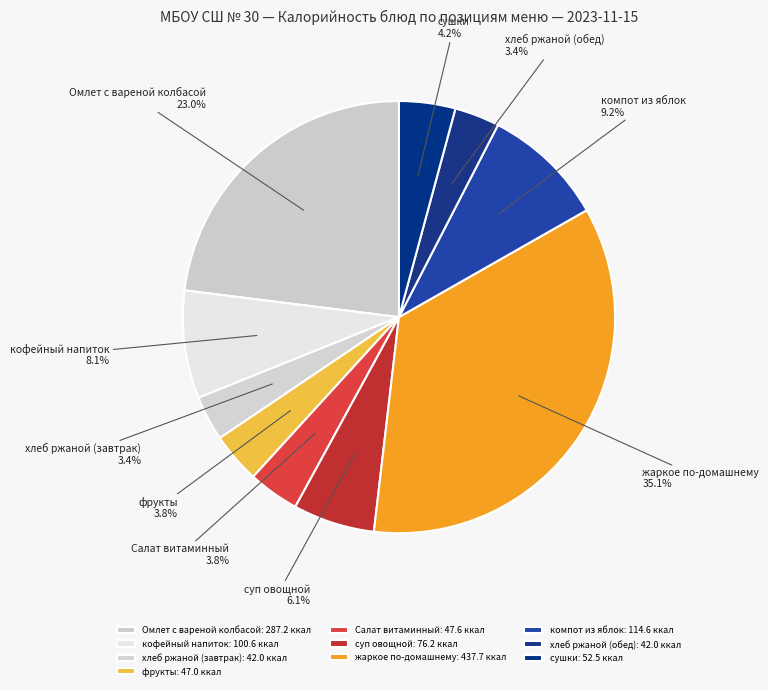

Combined, do компот из яблок and Салат витаминный account for over 50%?

No